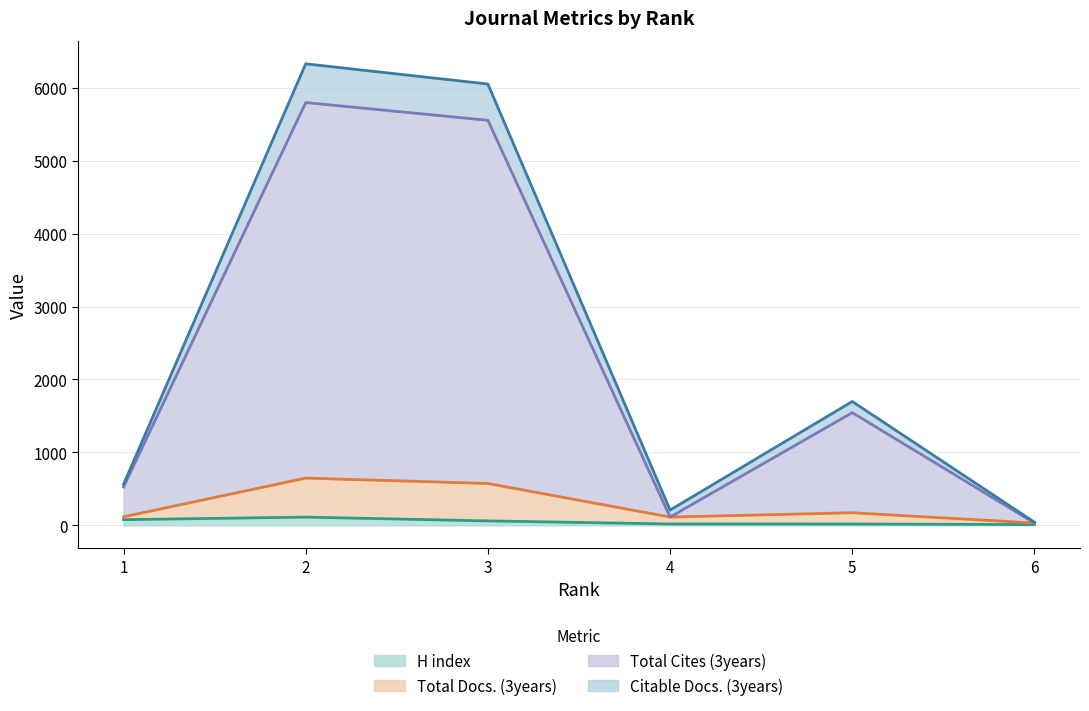

Does the chart display data point markers on the line(s)?

No